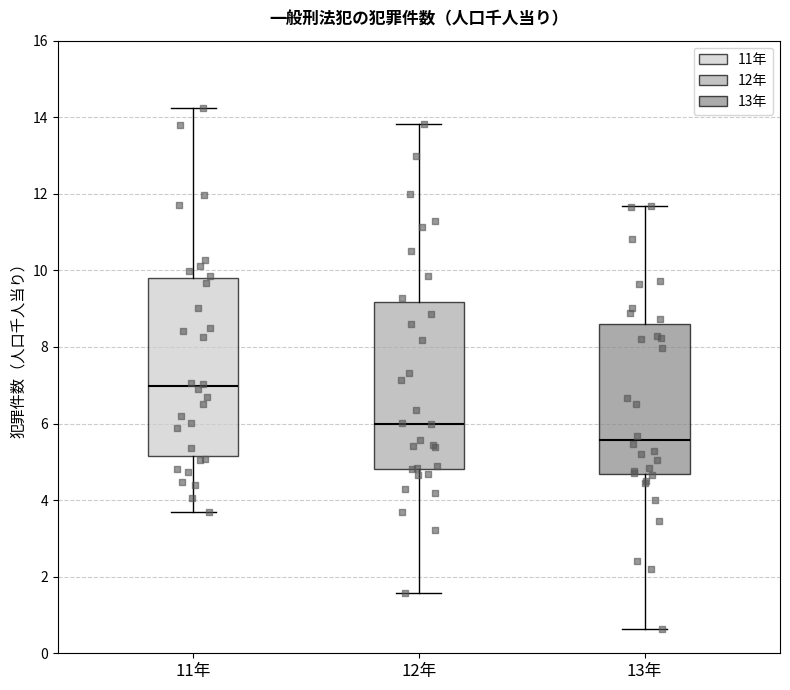

Where is the lower edge of the box for 11年 on the y-axis? The values are not printed on the chart, so give them approximately, as read against the axis.

5.2